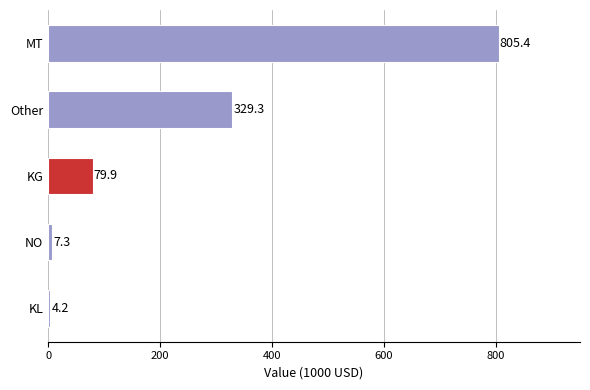

Does the chart contain stacked bars?

No